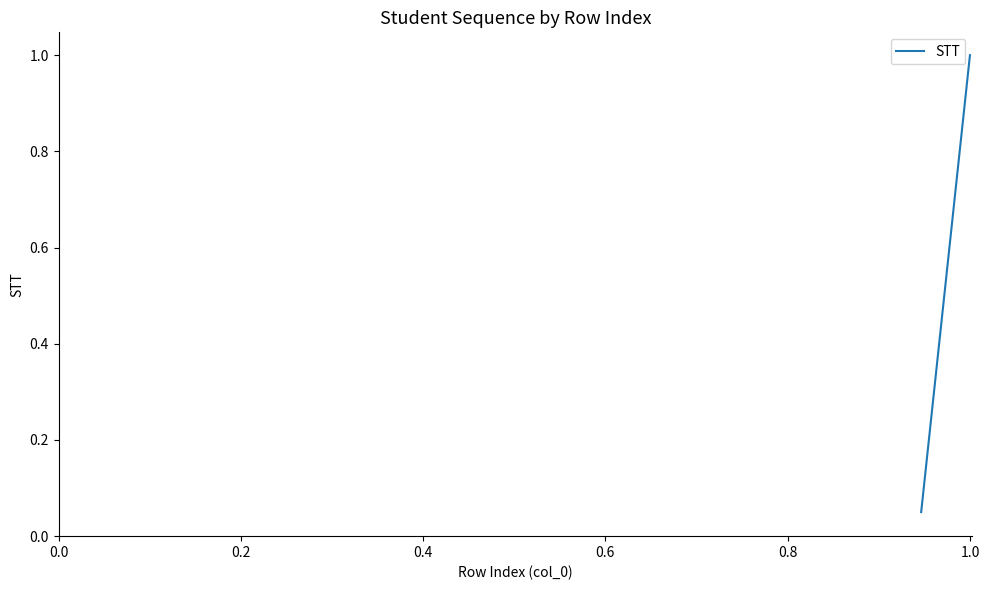

What is the smallest value displayed?

0.1